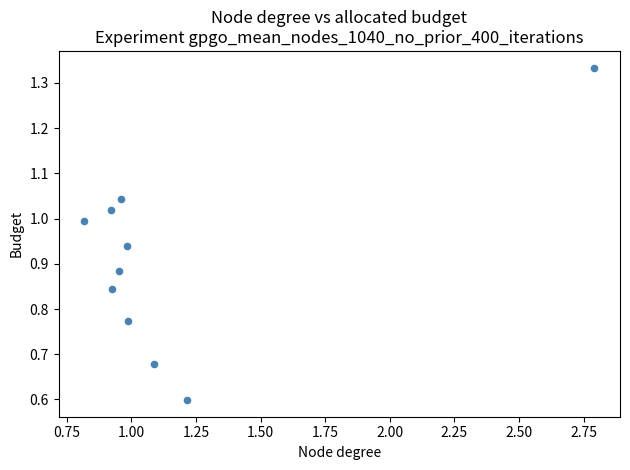

What Y value in the scatter plot is closest to 0?

0.6